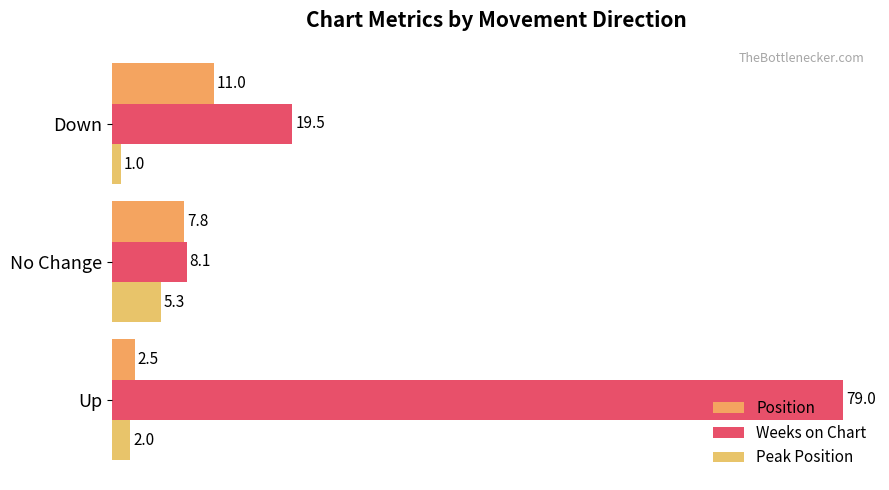

How many data points in Peak Position are less than 2?

1